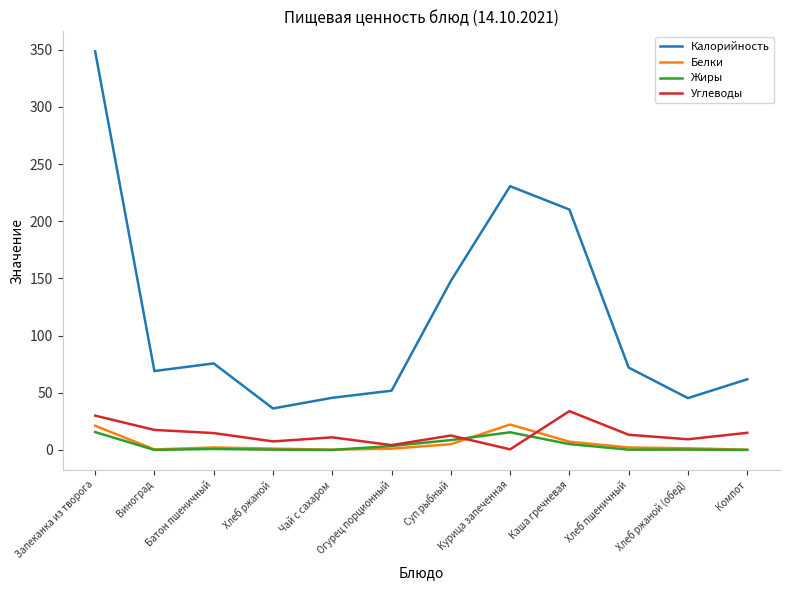

True or false: Калорийность and Углеводы intersect in this chart.

False